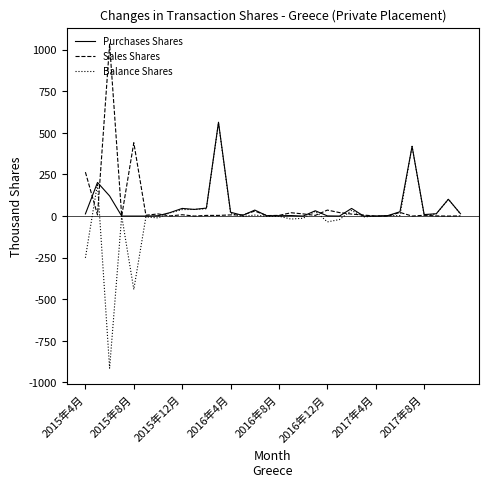

Which series has the largest range (max minus min)?

Balance Shares